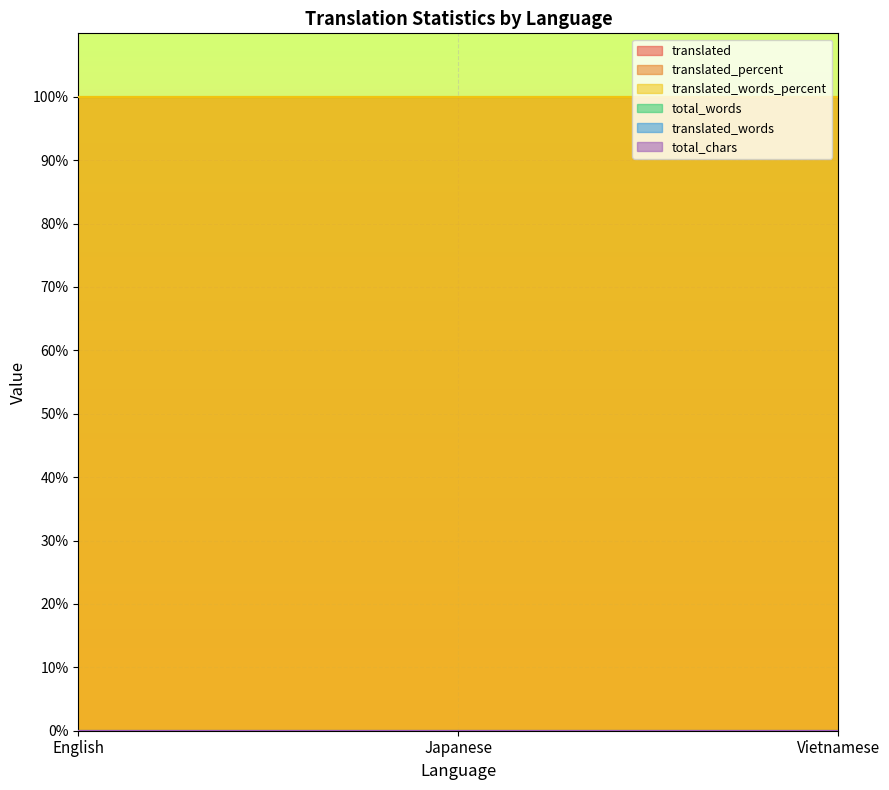

What are all the series names shown in the legend?

translated, translated_percent, translated_words_percent, total_words, translated_words, total_chars